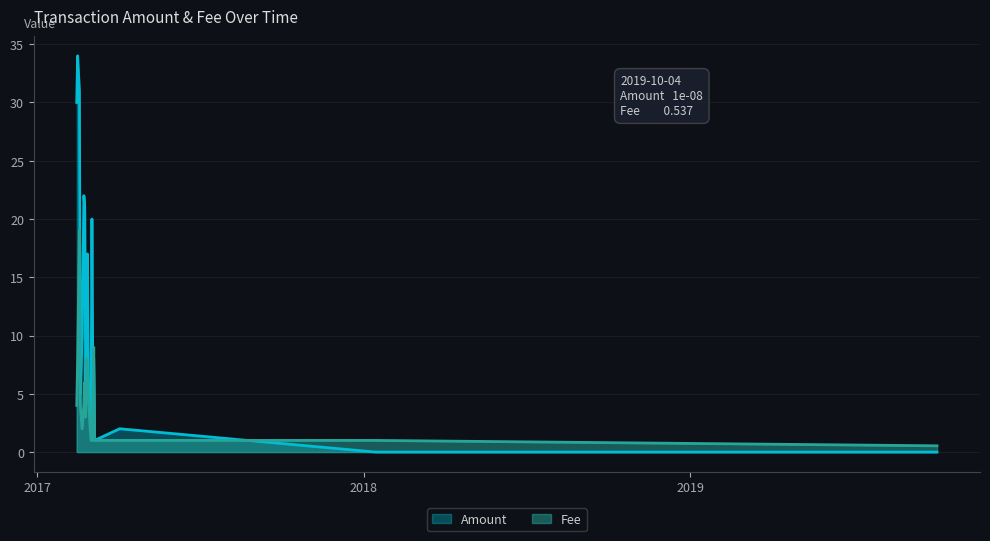

How many series are shown in this chart?

2